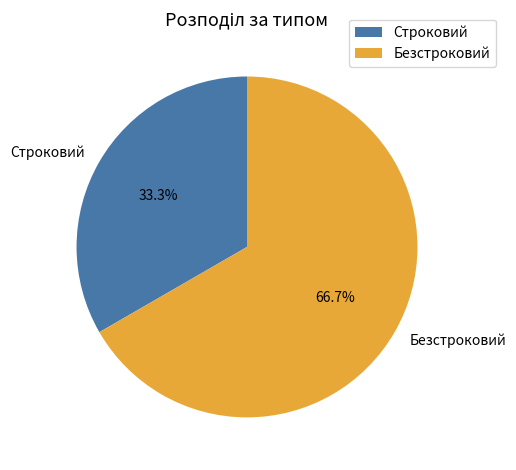

Combined, do Строковий and Безстроковий account for over 50%?

Yes